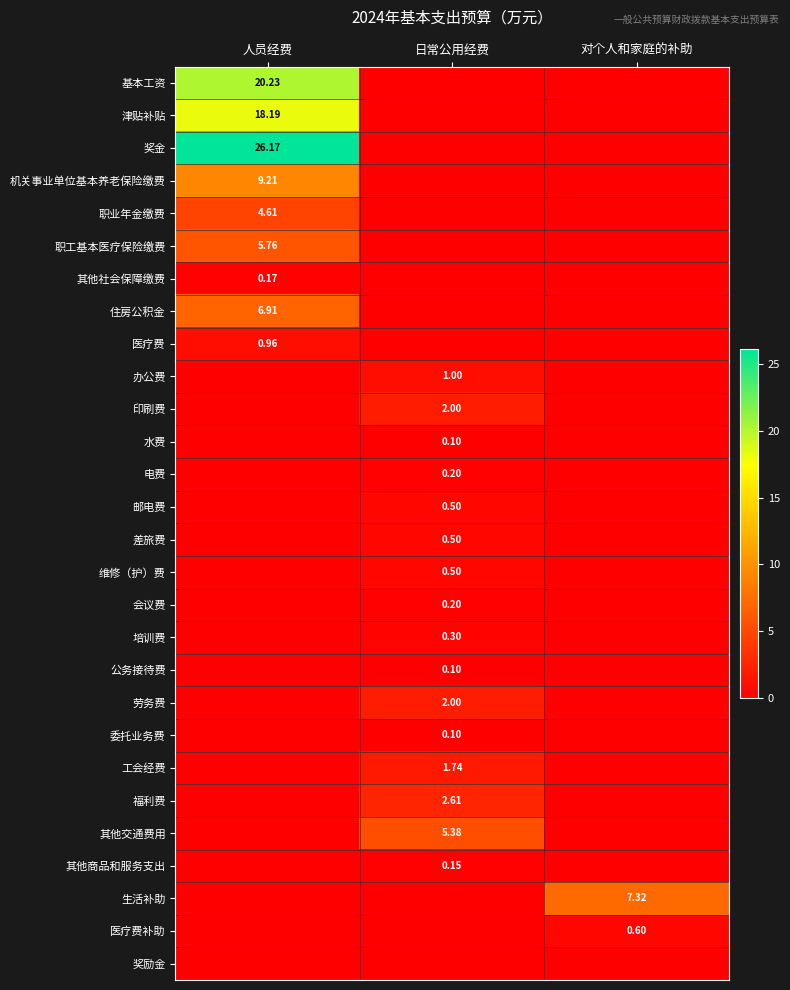

Which has a higher value, 人员经费 or 对个人和家庭的补助?

人员经费